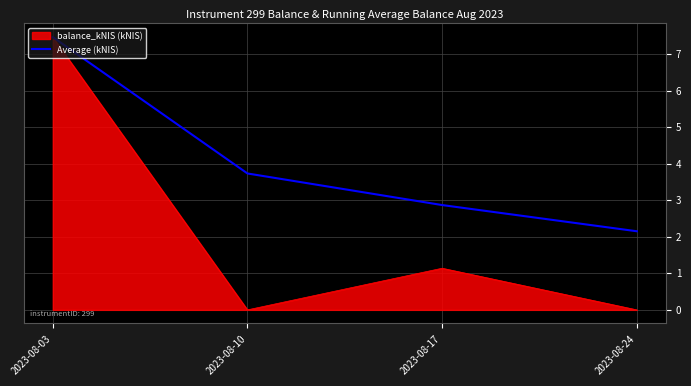

What is the minimum value shown in the chart?

0.0